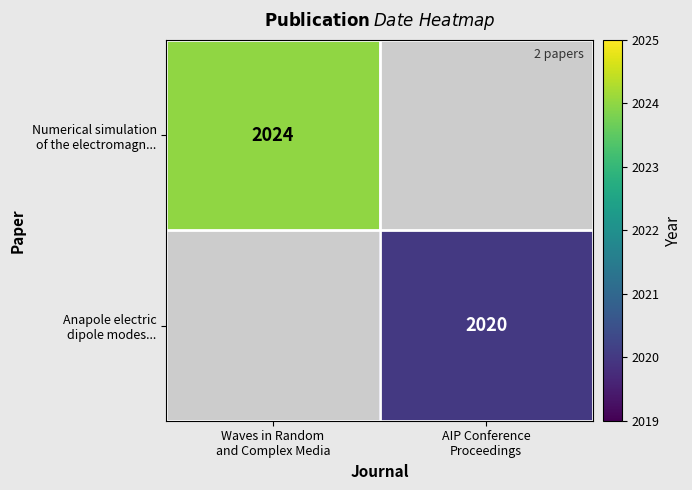

What is the smallest value displayed?

2020.0